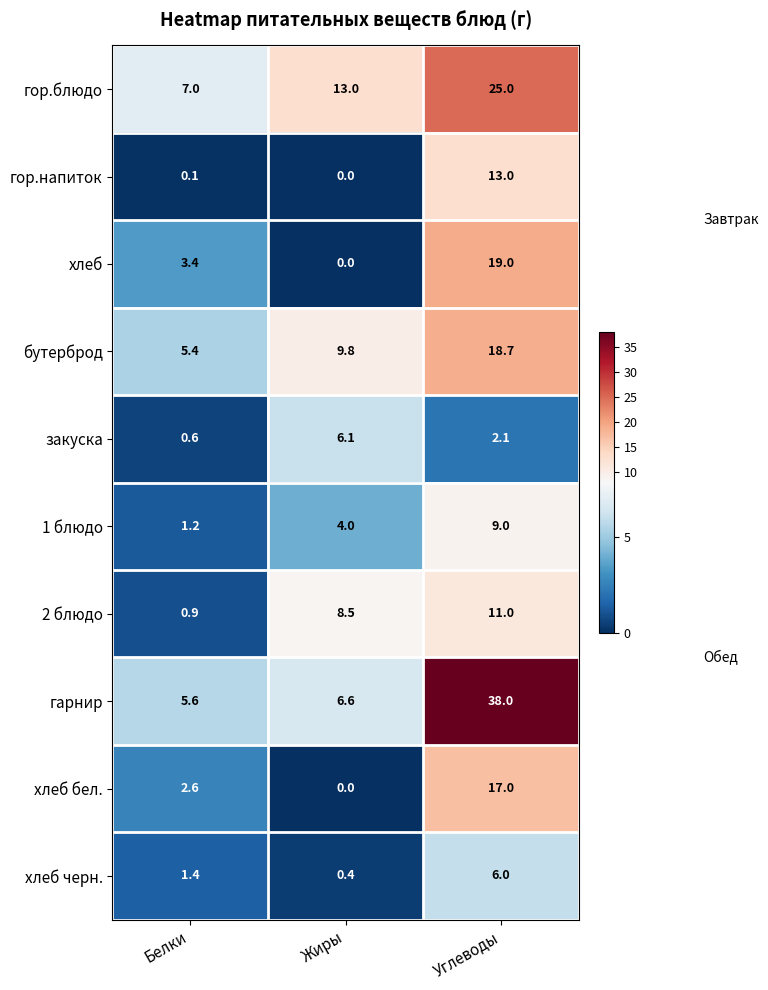

What is the total value across all series at Жиры?

48.4